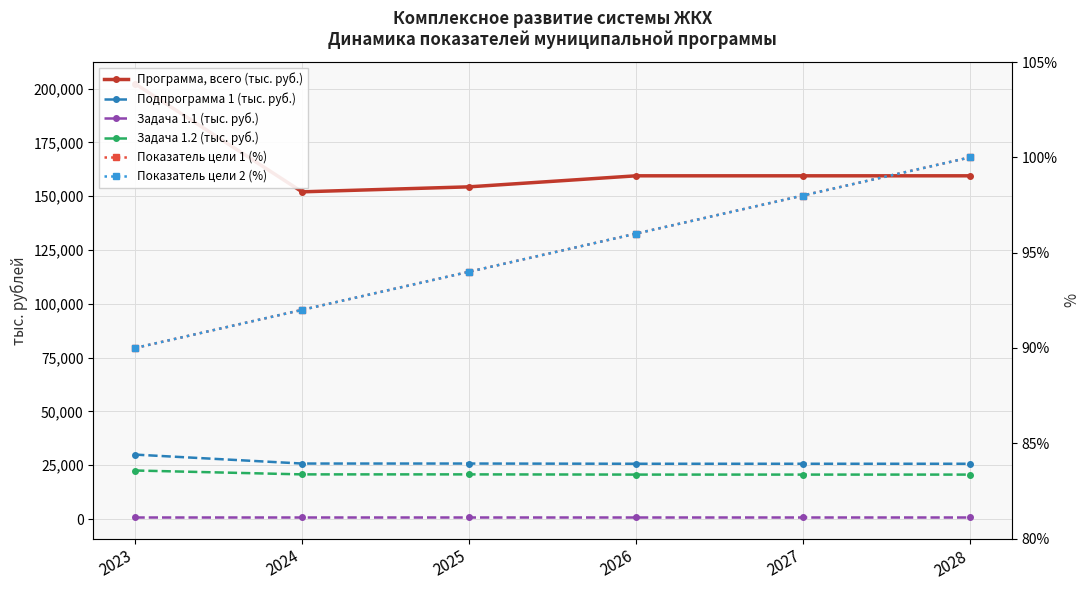

Does the chart have visible grid lines?

Yes